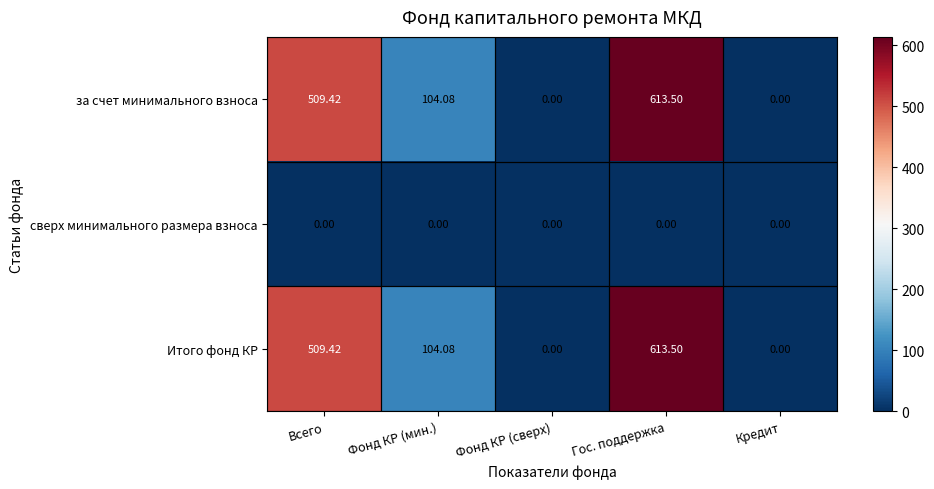

Which category has the highest value across all series?

Гос. поддержка